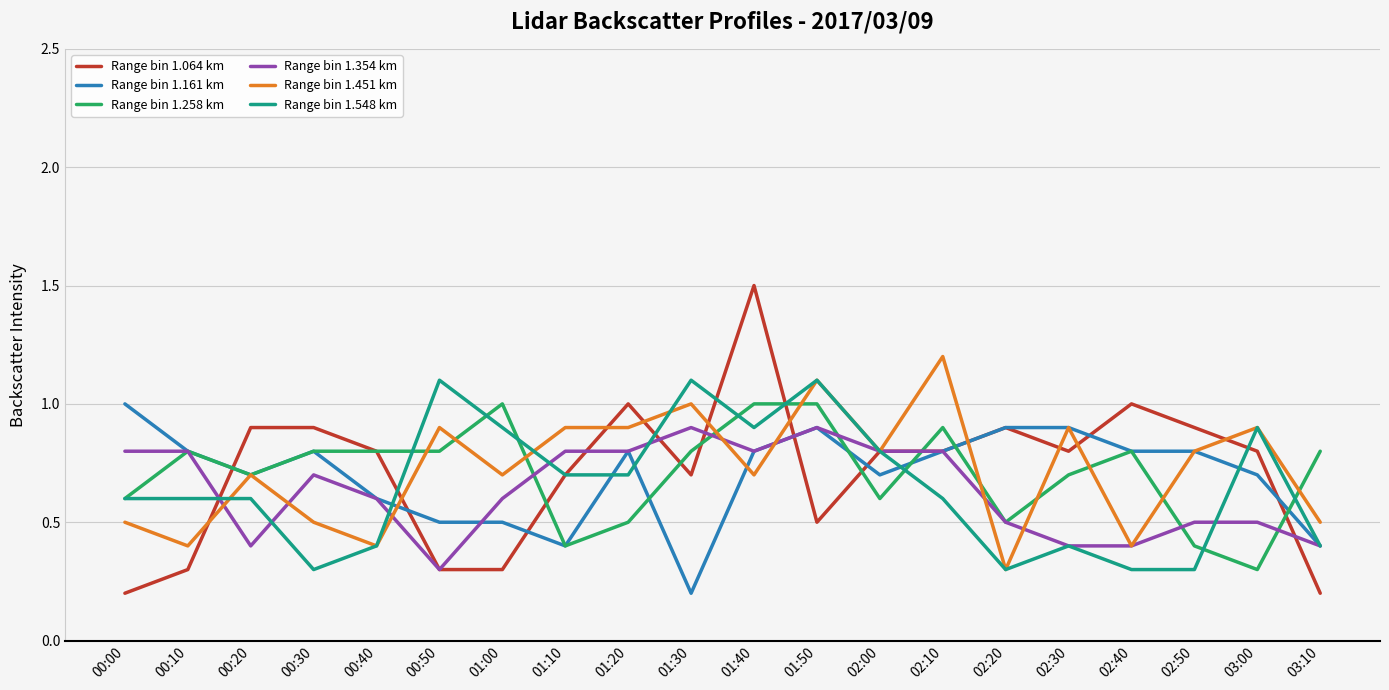

Which series has the widest spread of values?

Range bin 1.064 km